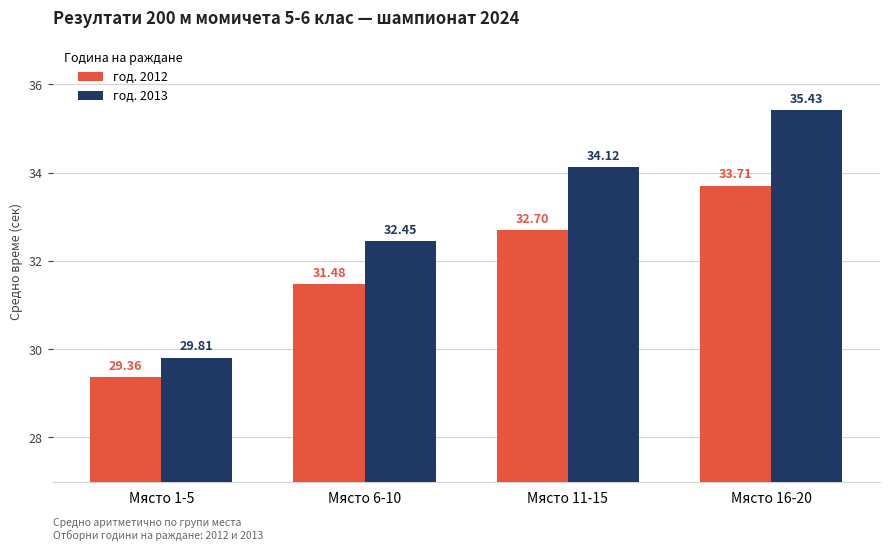

Reading left to right, extract all data points from this chart.

год. 2012: 29.4	31.5	32.7	33.7
год. 2013: 29.8	32.5	34.1	35.4